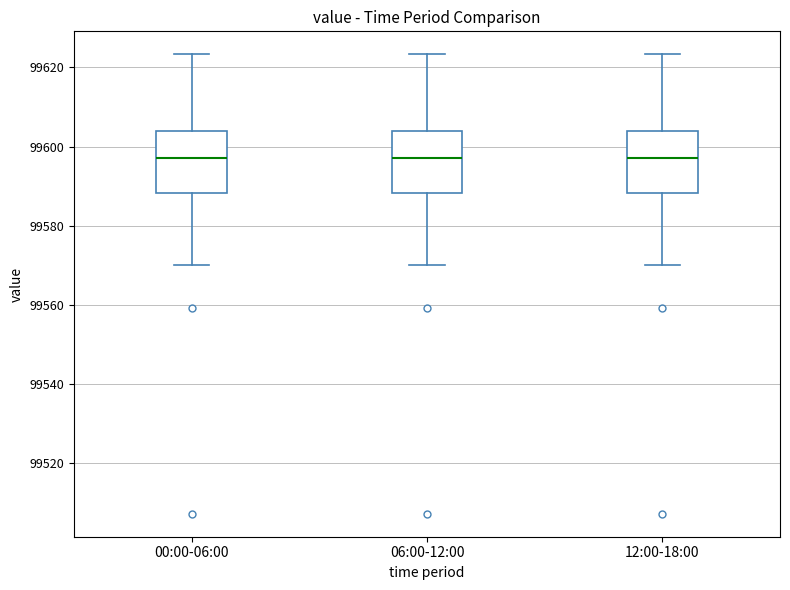

Reading left to right, transcribe this box plot: for each box, give where its median line is, the range the box spans, and where its two whiskers end, as read against the y-axis. The values are not printed on the chart, so give them approximately, as read against the axis.

00:00-06:00: median 99598, box 99588 to 99604, whiskers 99570 to 99624
06:00-12:00: median 99598, box 99588 to 99604, whiskers 99570 to 99624
12:00-18:00: median 99598, box 99588 to 99604, whiskers 99570 to 99624